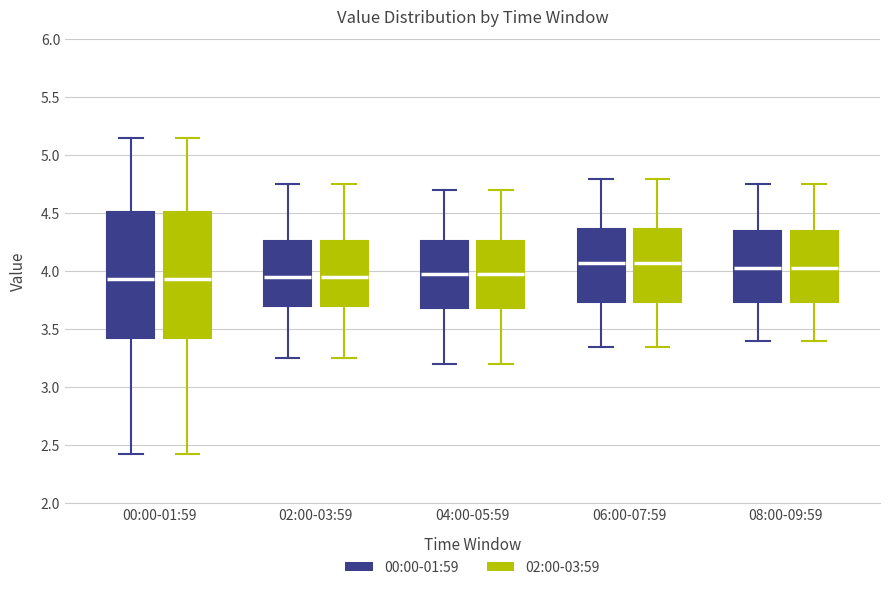

Reading left to right, read every box against the y-axis: the position of its median line, the range the box covers, and the ends of its whiskers. The values are not printed on the chart, so give them approximately, as read against the axis.

00:00-01:59 (00:00-01:59): median 3.95, box 3.40 to 4.50, whiskers 2.45 to 5.15
00:00-01:59 (02:00-03:59): median 3.95, box 3.40 to 4.50, whiskers 2.45 to 5.15
02:00-03:59 (00:00-01:59): median 3.95, box 3.70 to 4.25, whiskers 3.25 to 4.75
02:00-03:59 (02:00-03:59): median 3.95, box 3.70 to 4.25, whiskers 3.25 to 4.75
04:00-05:59 (00:00-01:59): median 4.00, box 3.70 to 4.25, whiskers 3.20 to 4.70
04:00-05:59 (02:00-03:59): median 4.00, box 3.70 to 4.25, whiskers 3.20 to 4.70
06:00-07:59 (00:00-01:59): median 4.10, box 3.75 to 4.35, whiskers 3.35 to 4.80
06:00-07:59 (02:00-03:59): median 4.10, box 3.75 to 4.35, whiskers 3.35 to 4.80
08:00-09:59 (00:00-01:59): median 4.05, box 3.75 to 4.35, whiskers 3.40 to 4.75
08:00-09:59 (02:00-03:59): median 4.05, box 3.75 to 4.35, whiskers 3.40 to 4.75